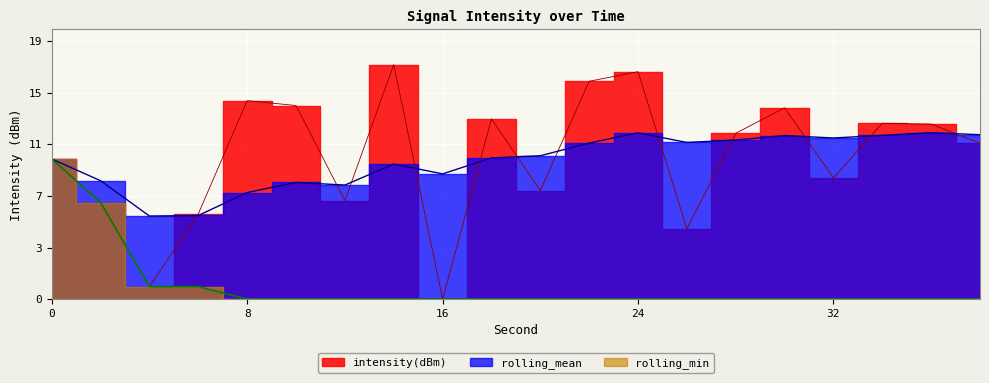

Which series changed the most between 4 and 16?

rolling_mean